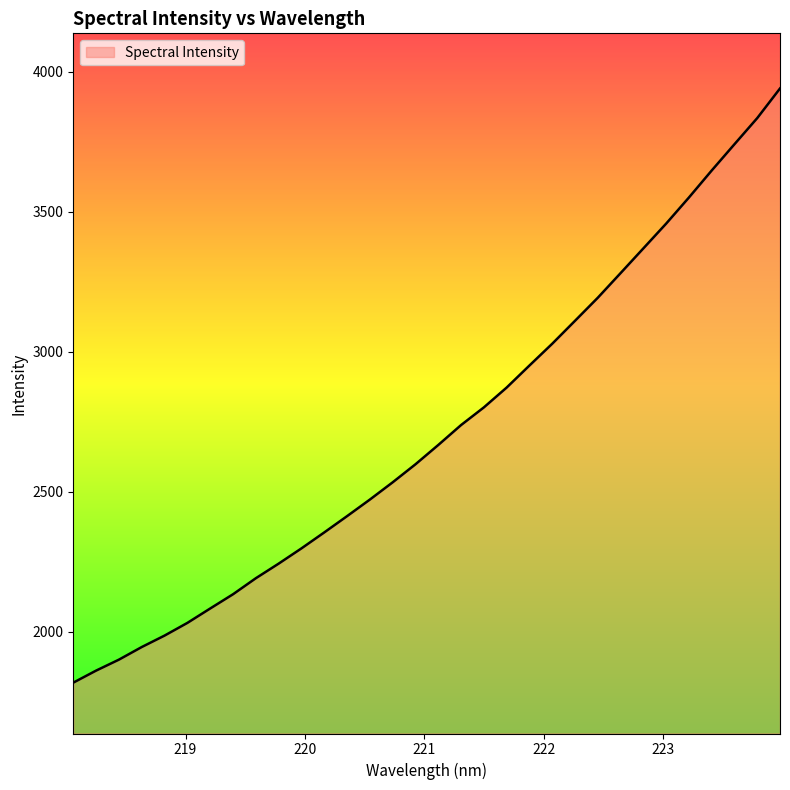

What is the minimum value shown in the chart?

1817.3